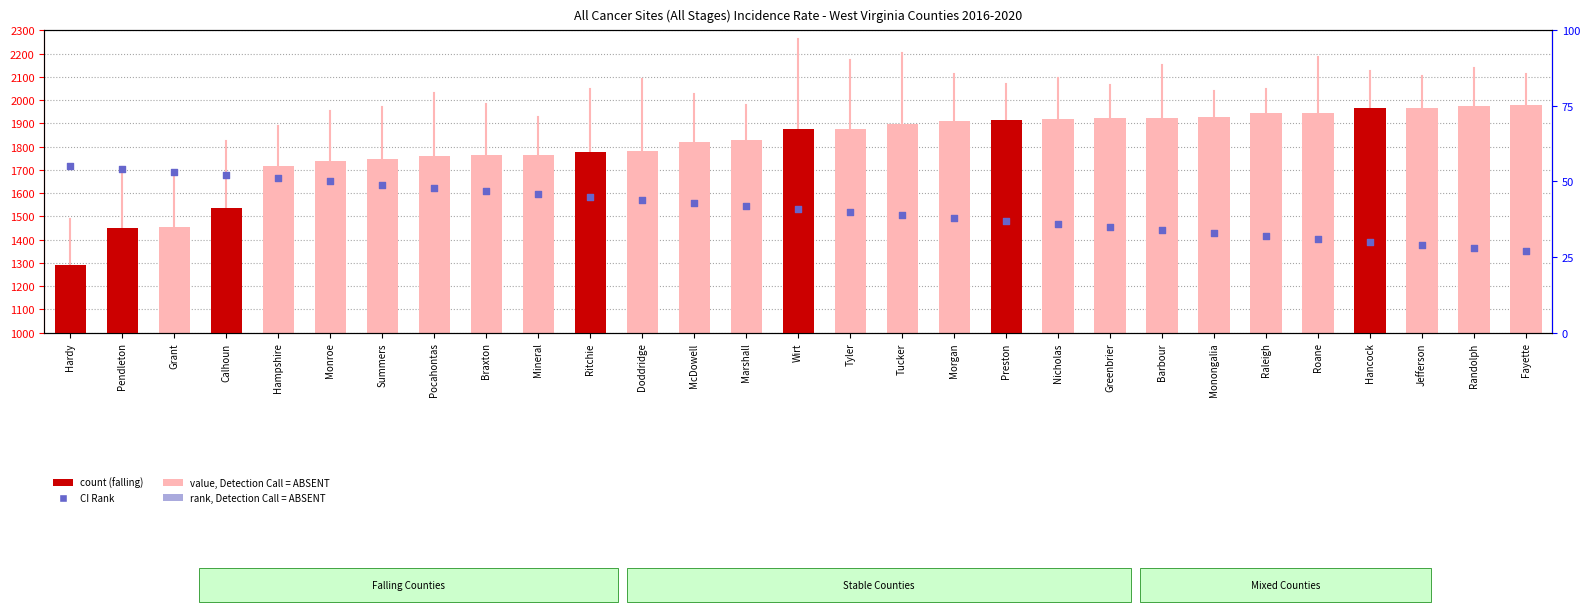

Which series has the largest total across all categories?

value, Detection Call = ABSENT